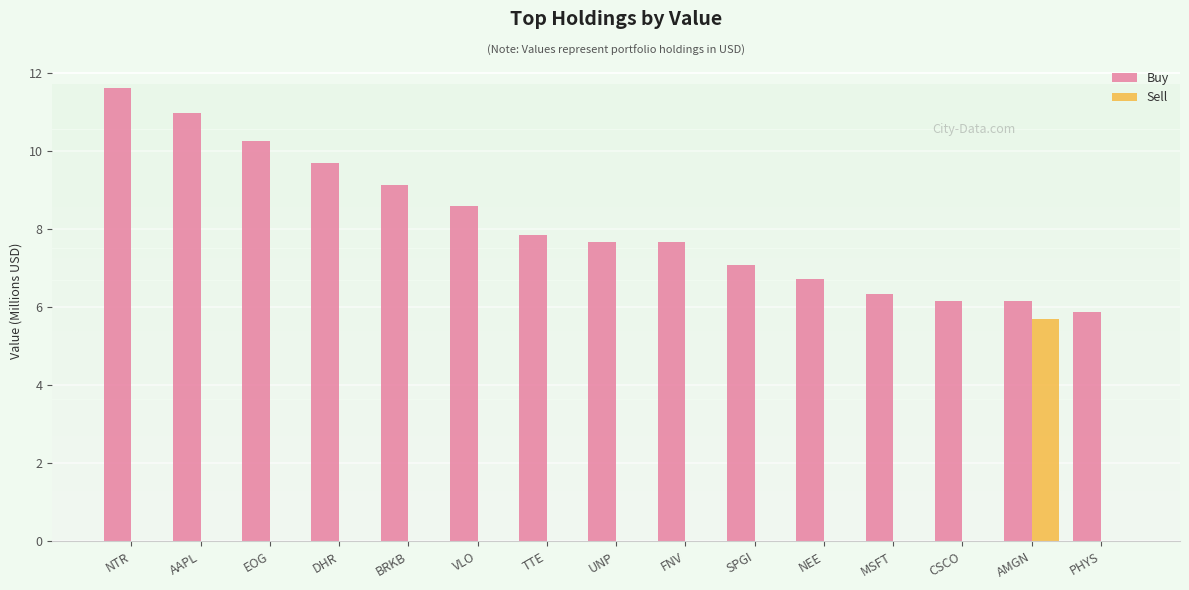

The Sell series shows 0.0 at NEE. True or false?

True